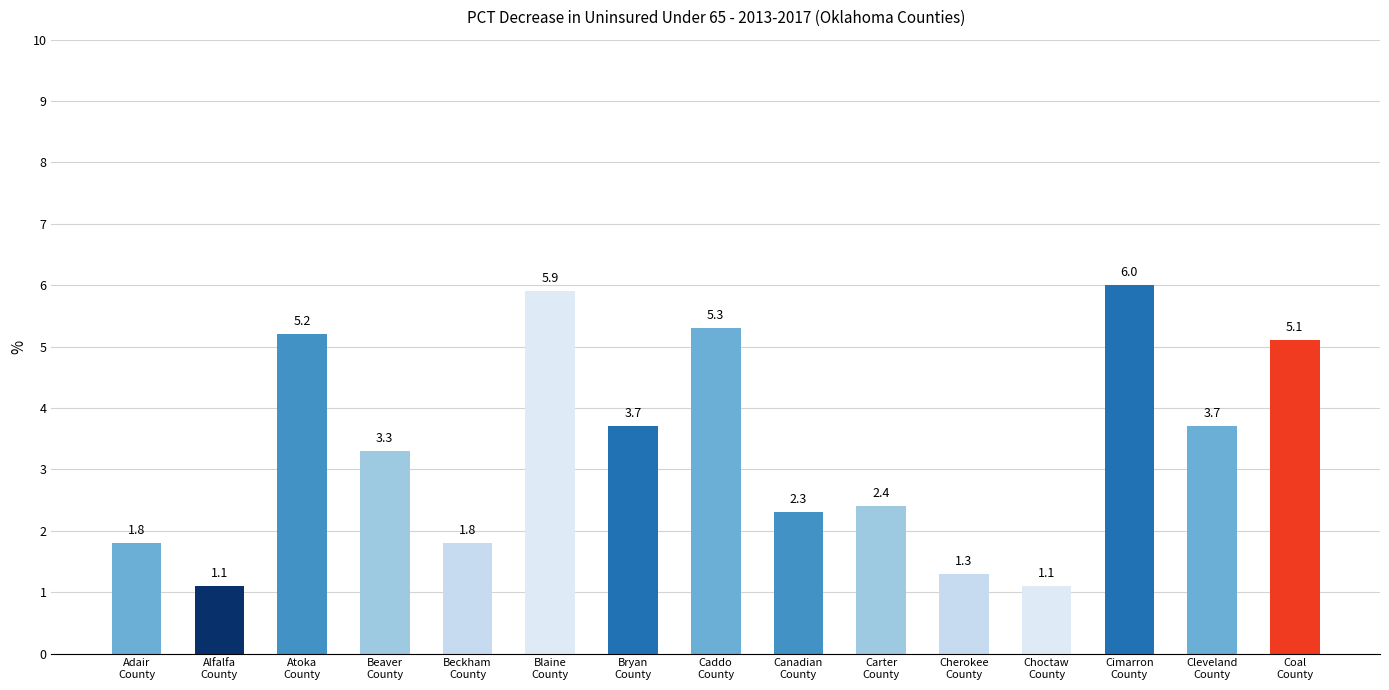

What is the greatest value displayed?

6.0